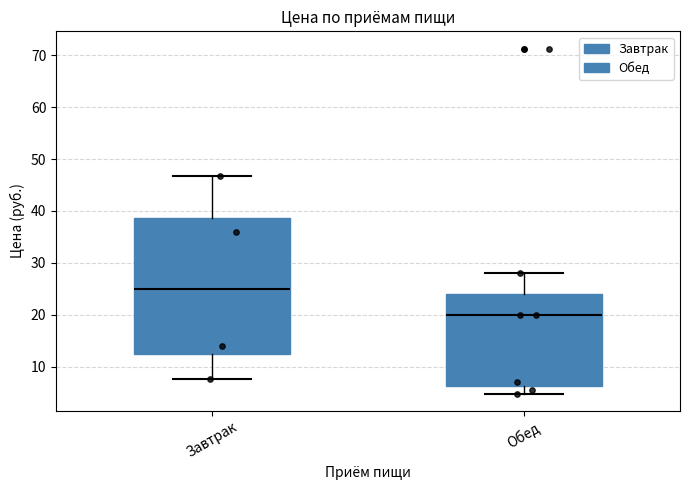

Where is the upper edge of the box for Обед on the y-axis? The values are not printed on the chart, so give them approximately, as read against the axis.

24